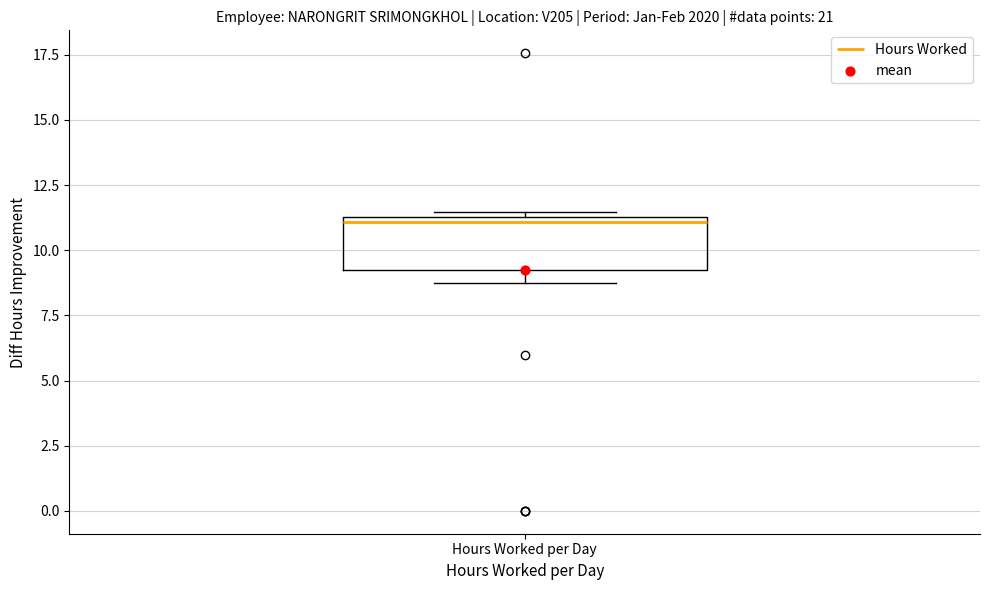

Read this box plot against the y-axis: the position of the median line, the range covered by the box, and the ends of both whiskers. The values are not printed on the chart, so give them approximately, as read against the axis.

median 11.0, box 9.5 to 11.5, whiskers 8.5 to 11.5 (just above the box's upper edge)